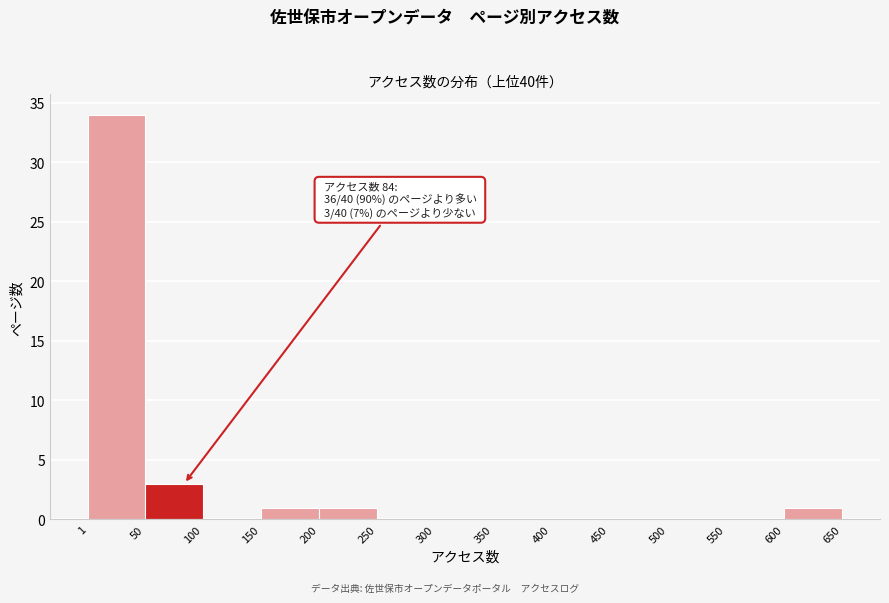

Over which range of the x-axis is the bar tallest?

1 to 50